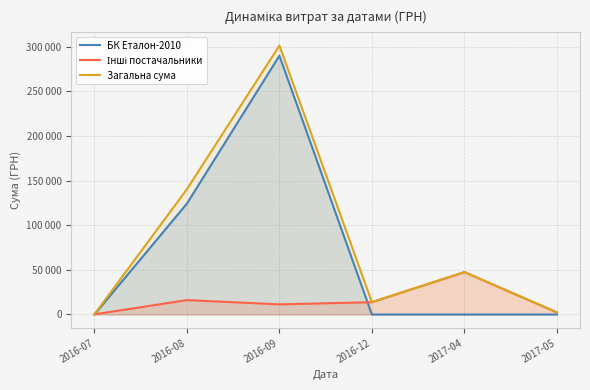

What is the spread (max minus min) of values at 2016-08?

124329.2